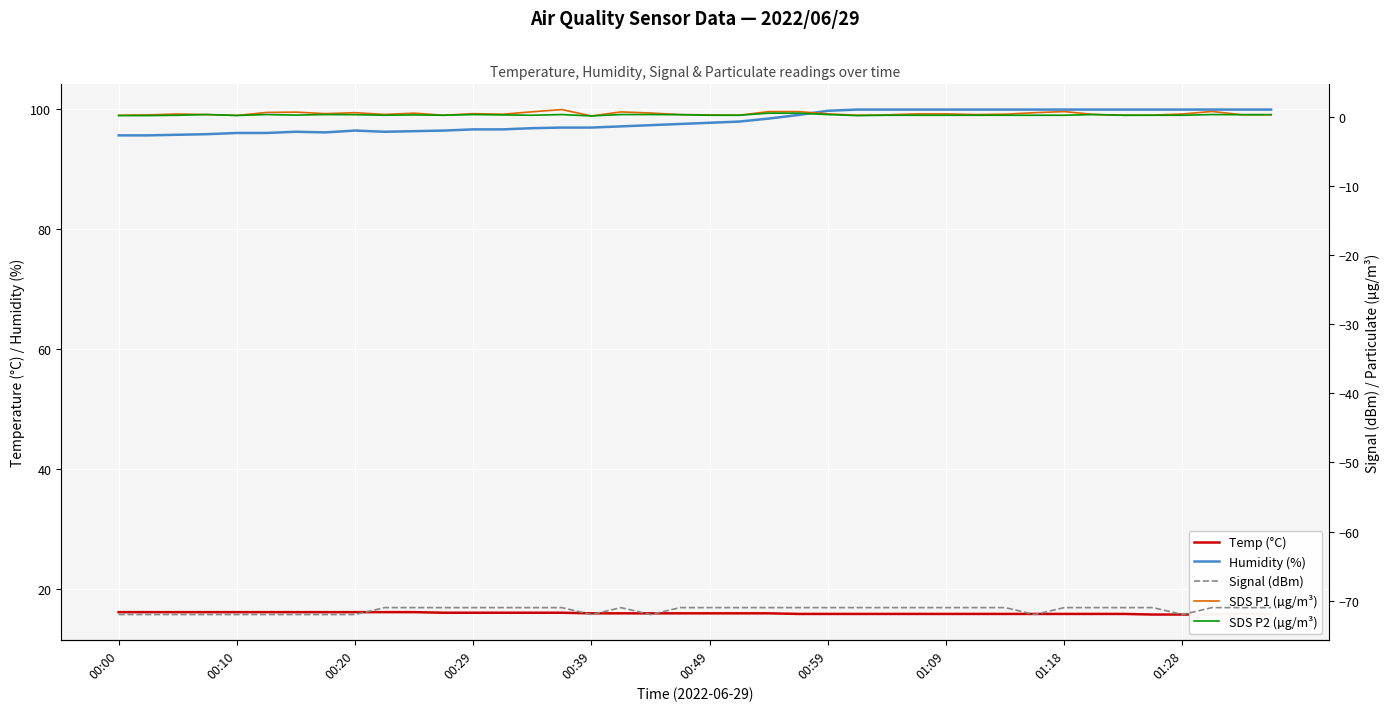

How many lines are shown in the chart?

5